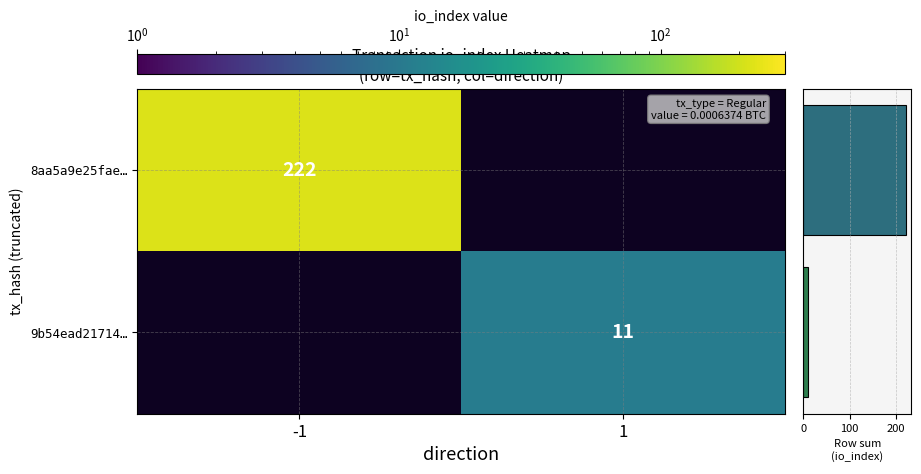

At how many categories does at least one series exceed 220?

1